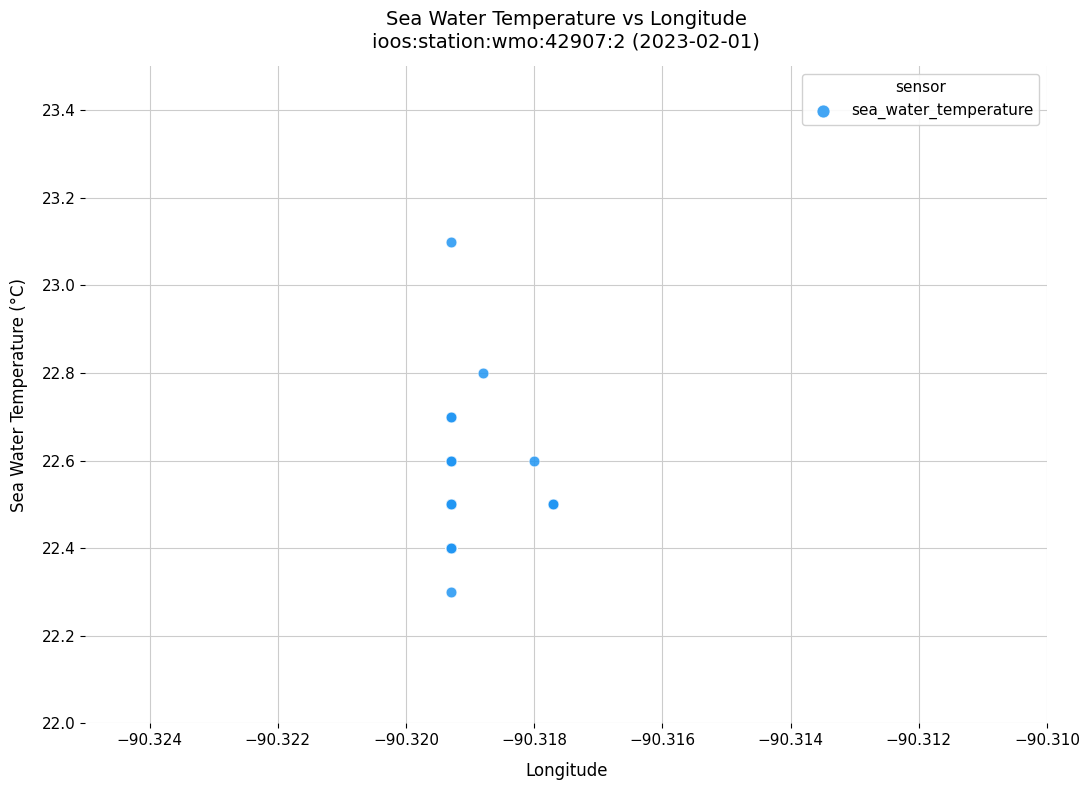

What Y value in the scatter plot is closest to 22?

22.3